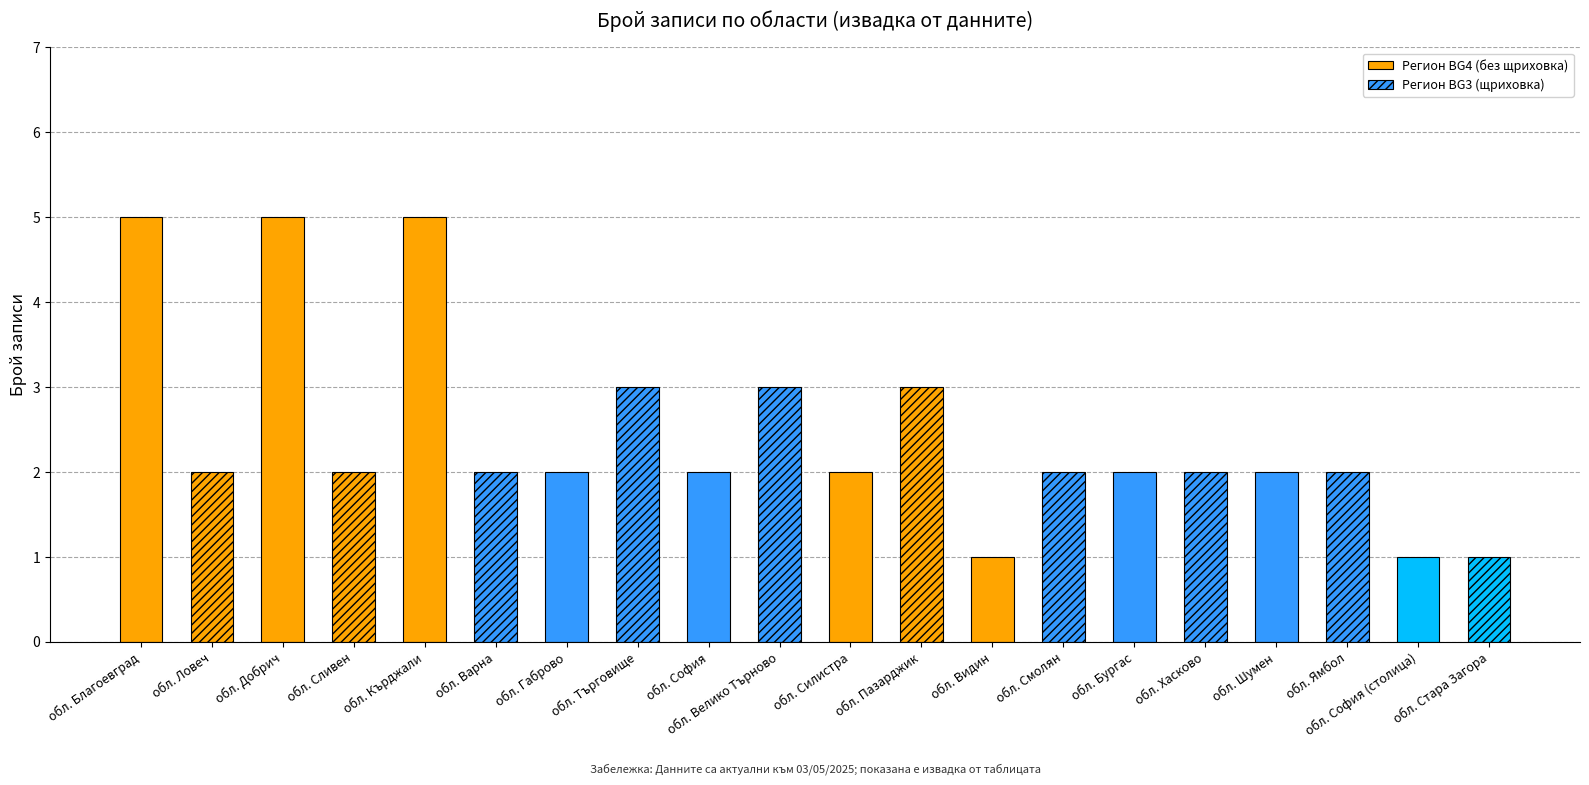

Count the number of values greater than 2.

6